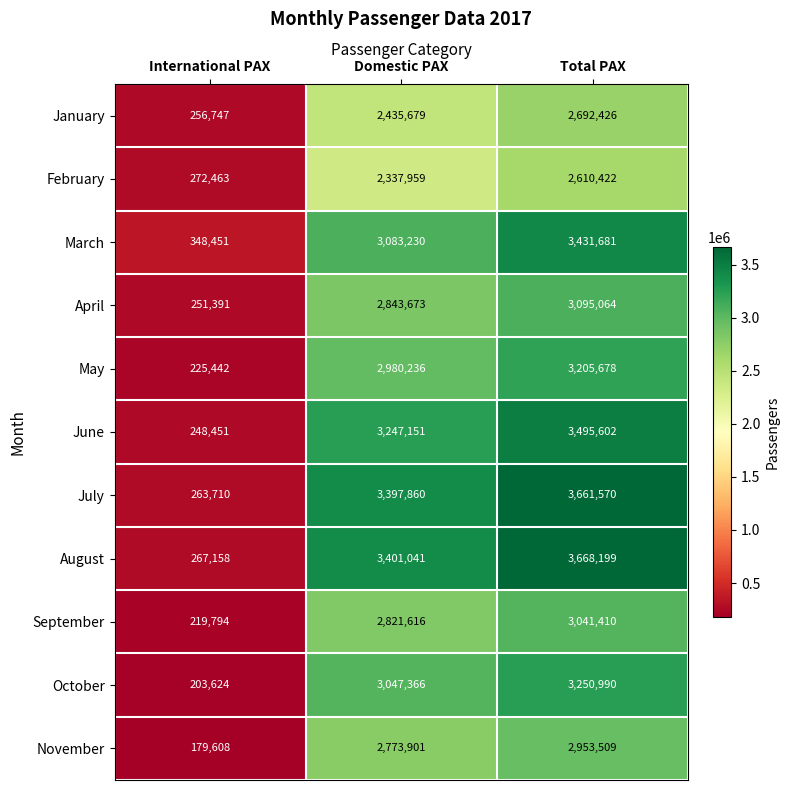

Count the number of data series in this chart.

11